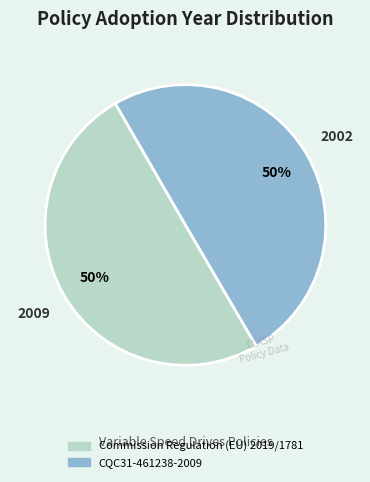

What is the ratio of the value at Commission Regulation (EU) 2019/1781 to the value at CQC31-461238-2009?

1.0